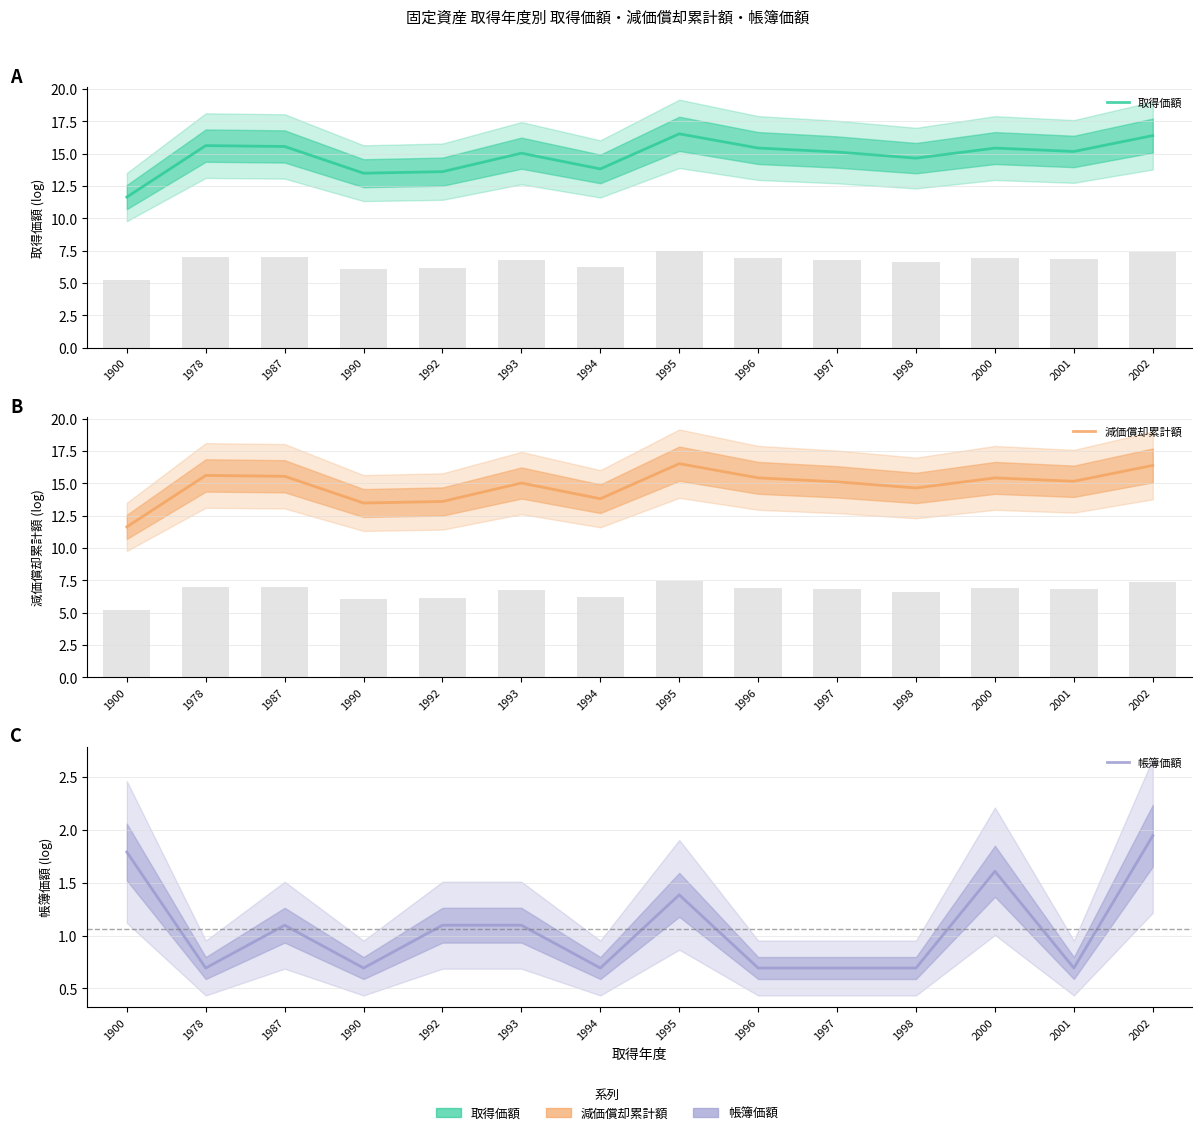

What is the difference between the second highest and second lowest values in the 取得価額 series?

2.9